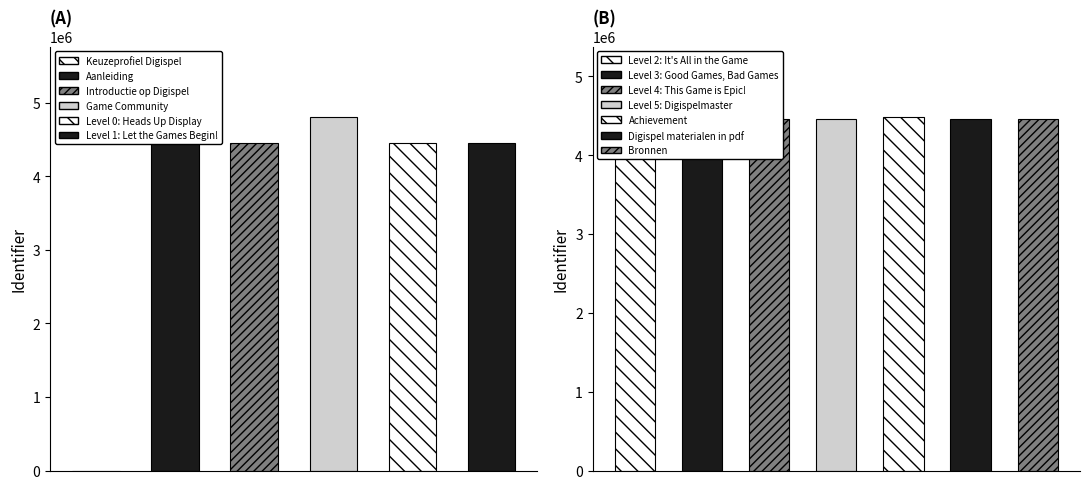

What is the label of the 13th bar from the left?

Bronnen